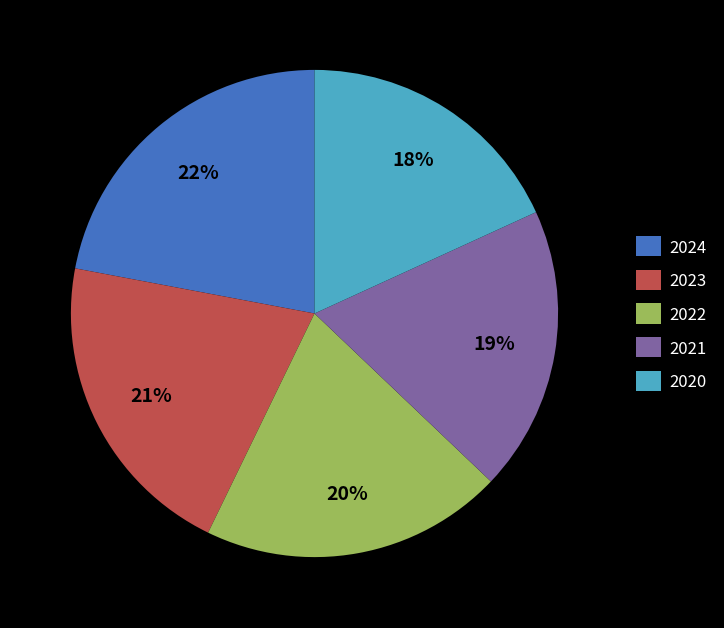

Is it true that 2023 is 21% of the pie?

True